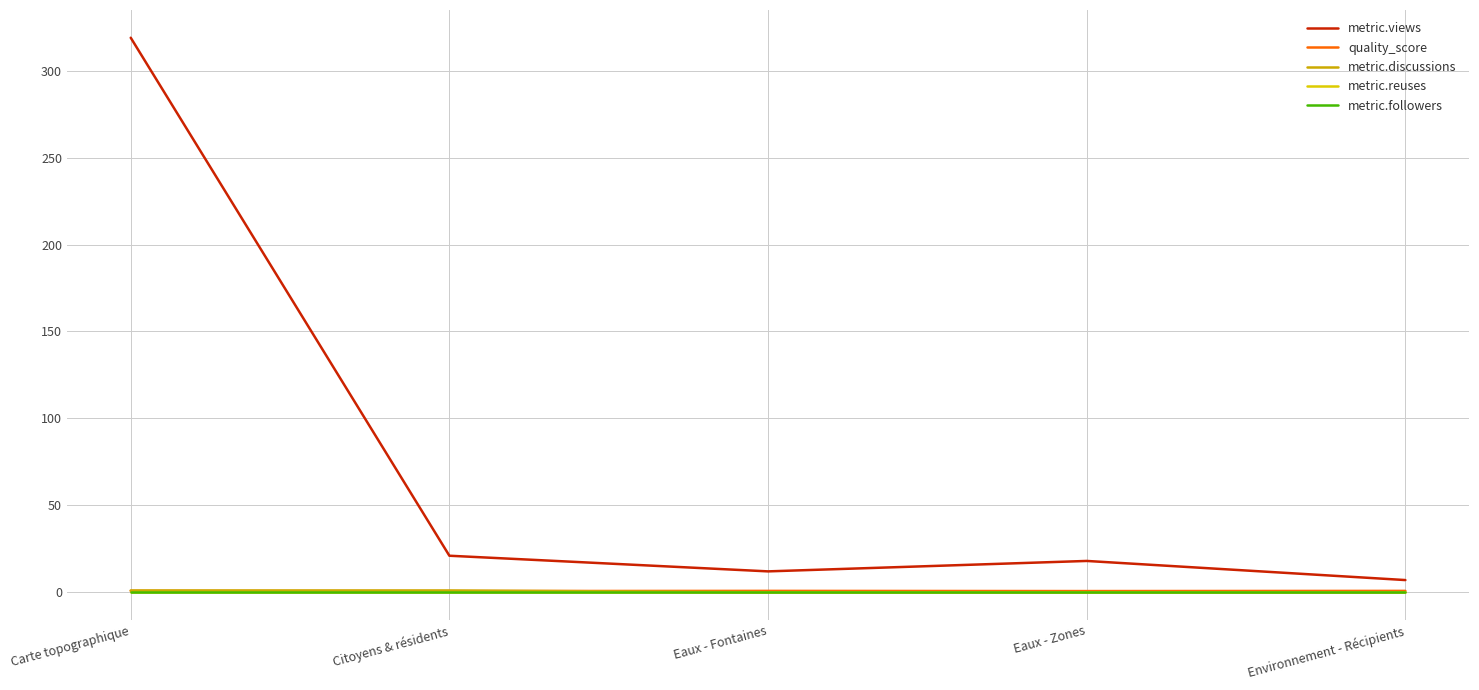

Does the chart display data point markers on the line(s)?

No